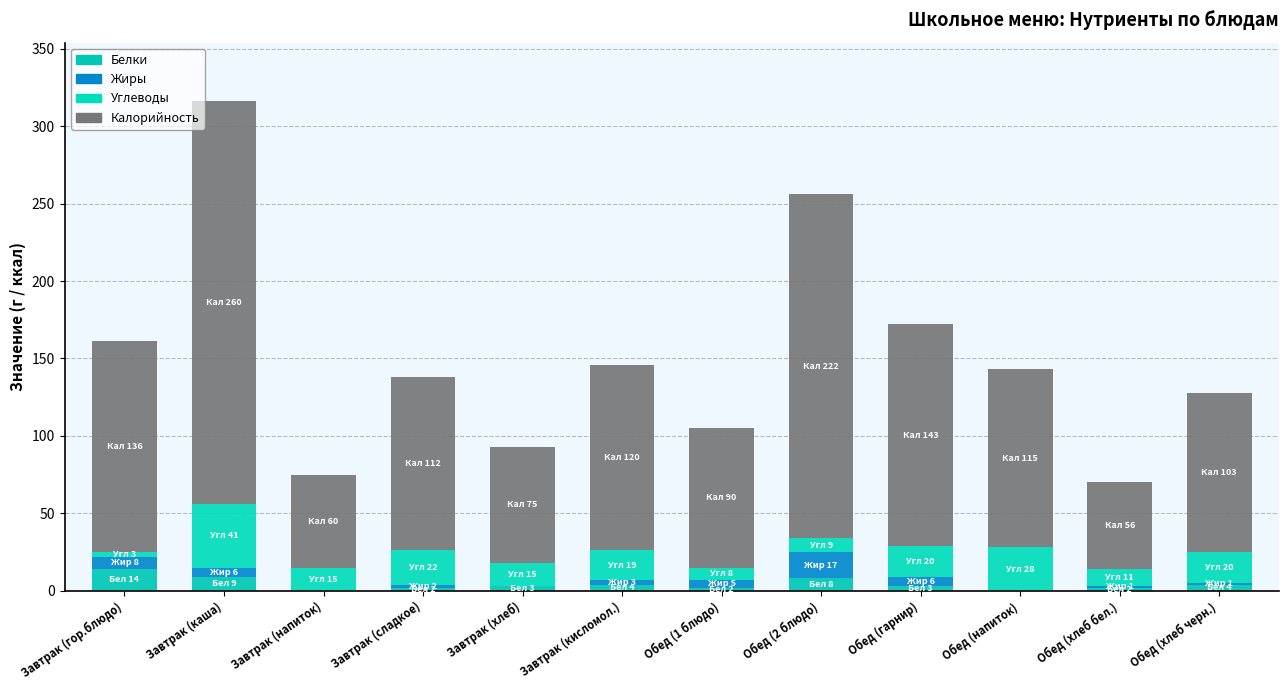

How many categories are shown in the chart?

12